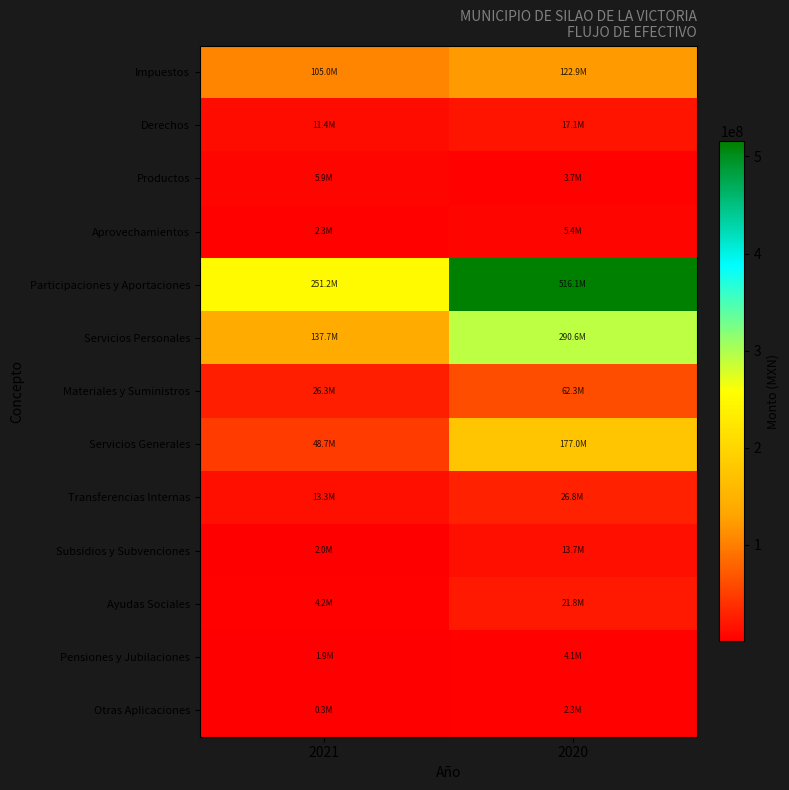

At how many categories does at least one series exceed 189426194?

2